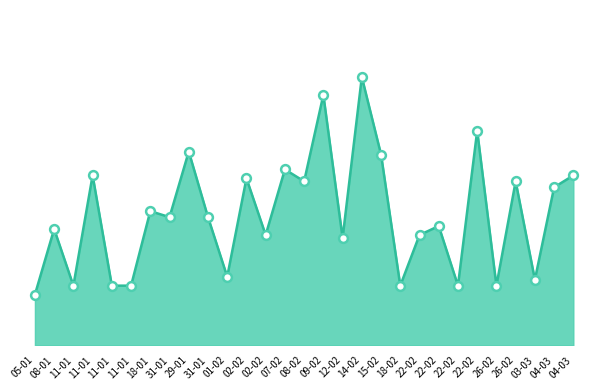

Which has a higher value, 08-01 or 11-01?

08-01